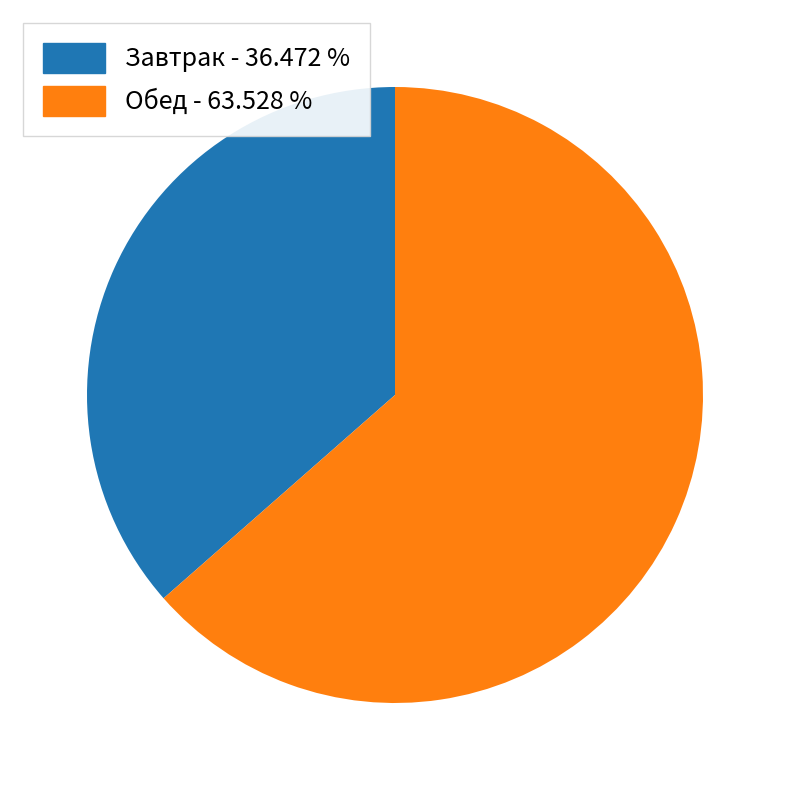

Does any single category account for the majority?

Yes